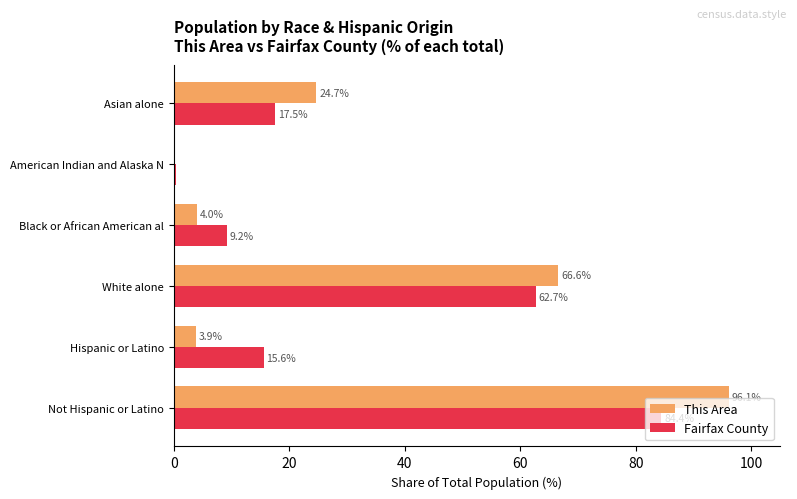

What value does the This Area series have at Hispanic or Latino?

3.9